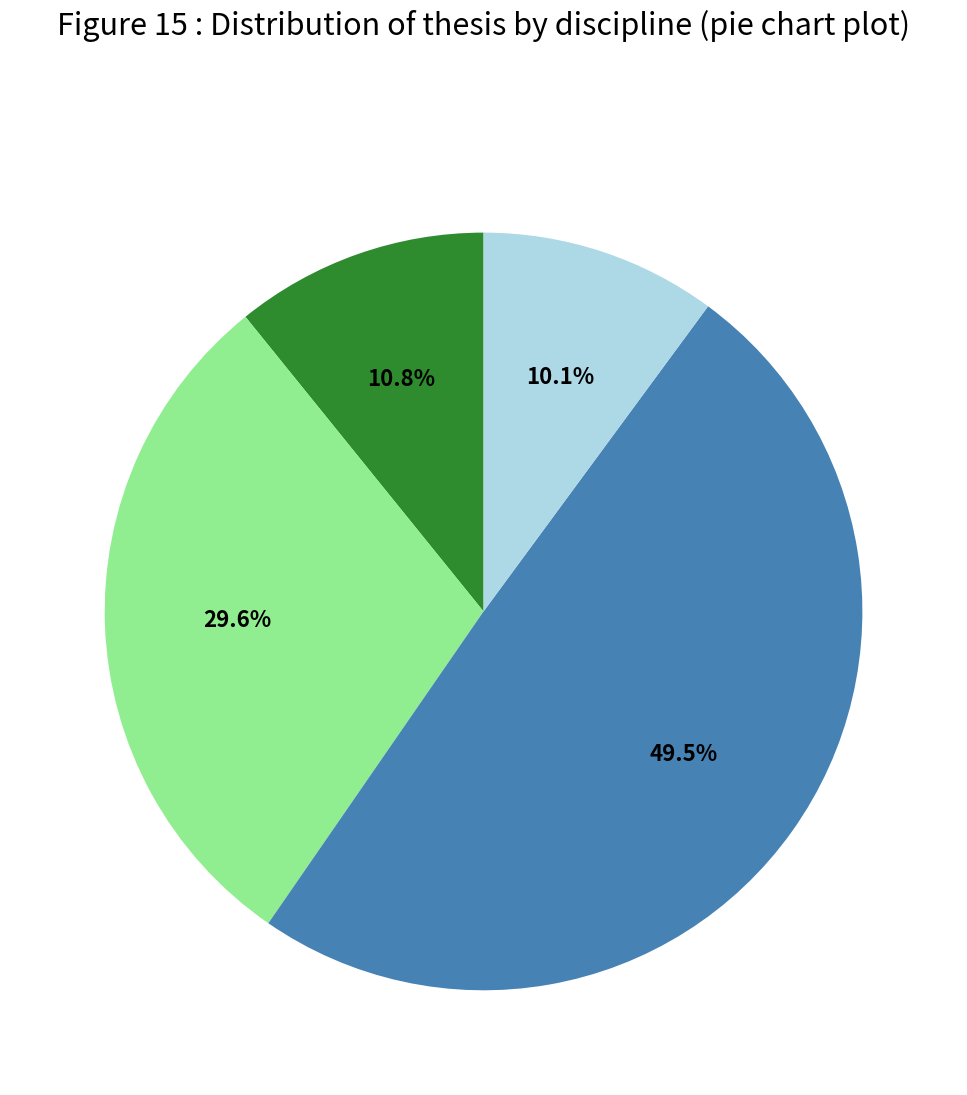

How many segments does this pie chart have?

4